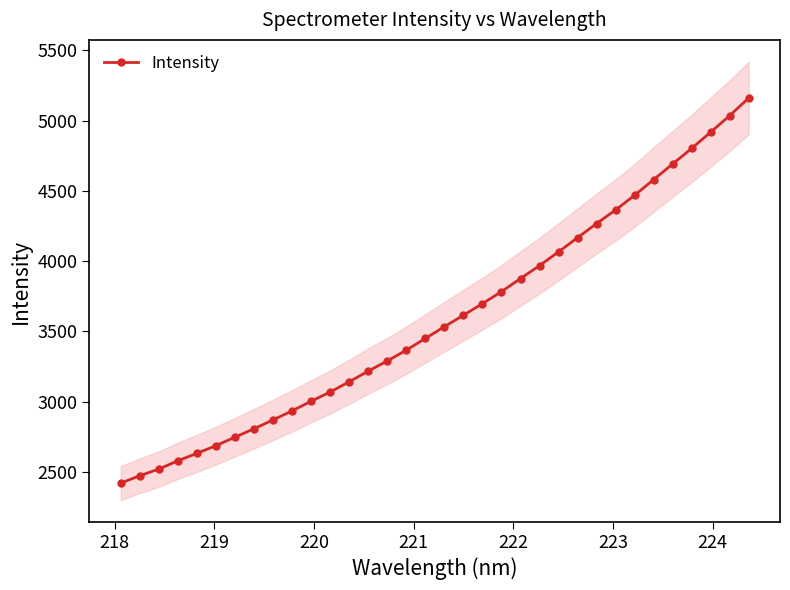

How many data points are above 3533?

17